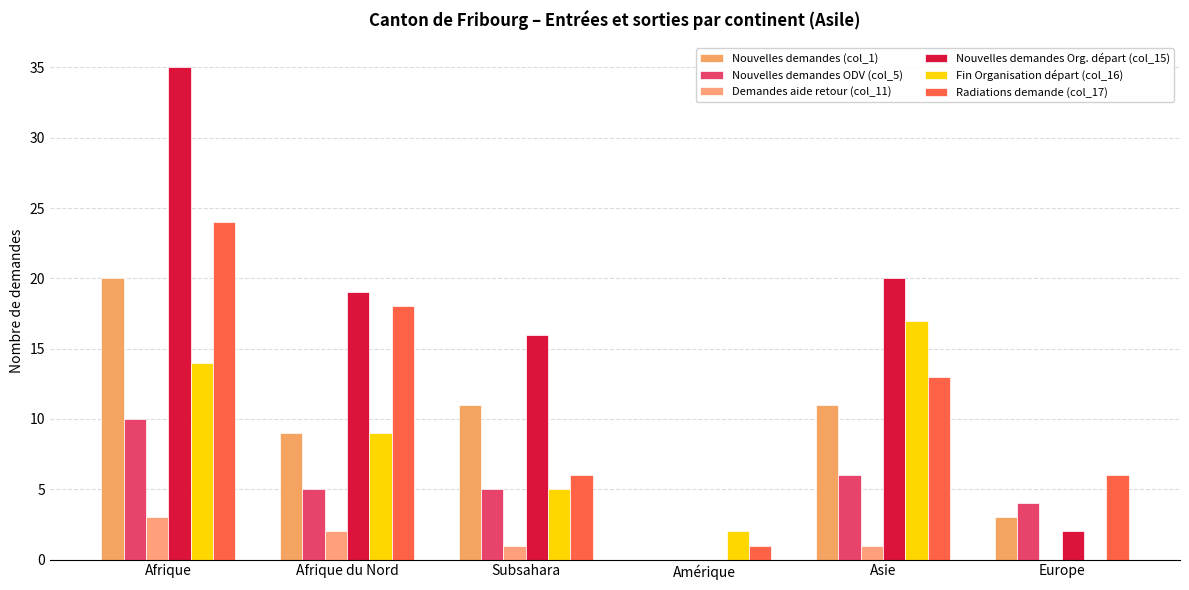

Count the number of data series in this chart.

6